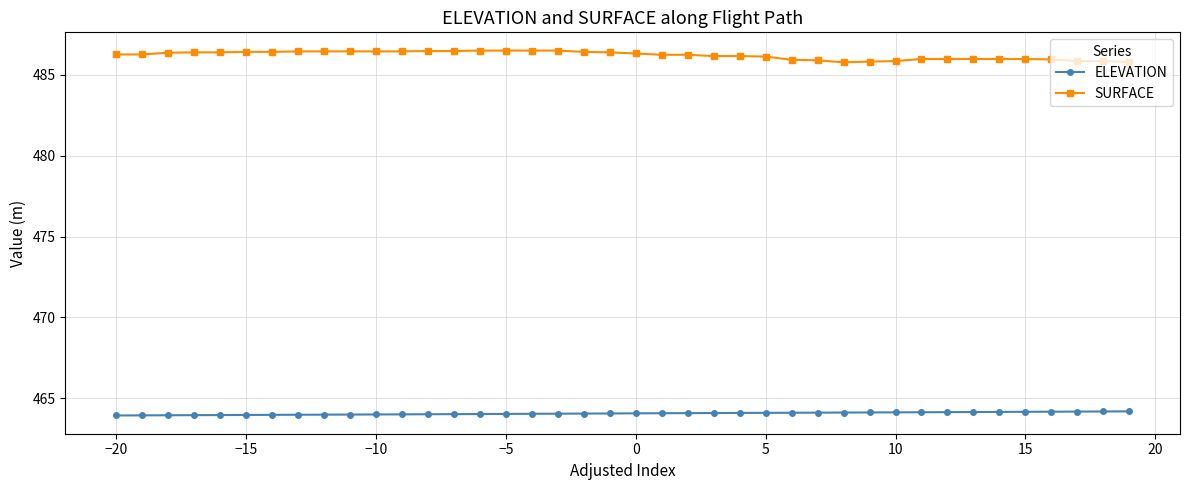

Rank the series by their average value, from lowest to highest.

ELEVATION, SURFACE